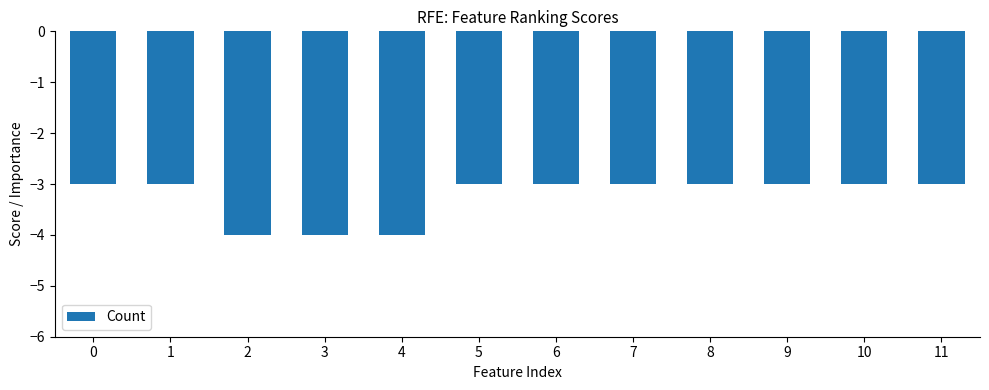

The value at 2 is -4. True or false?

True